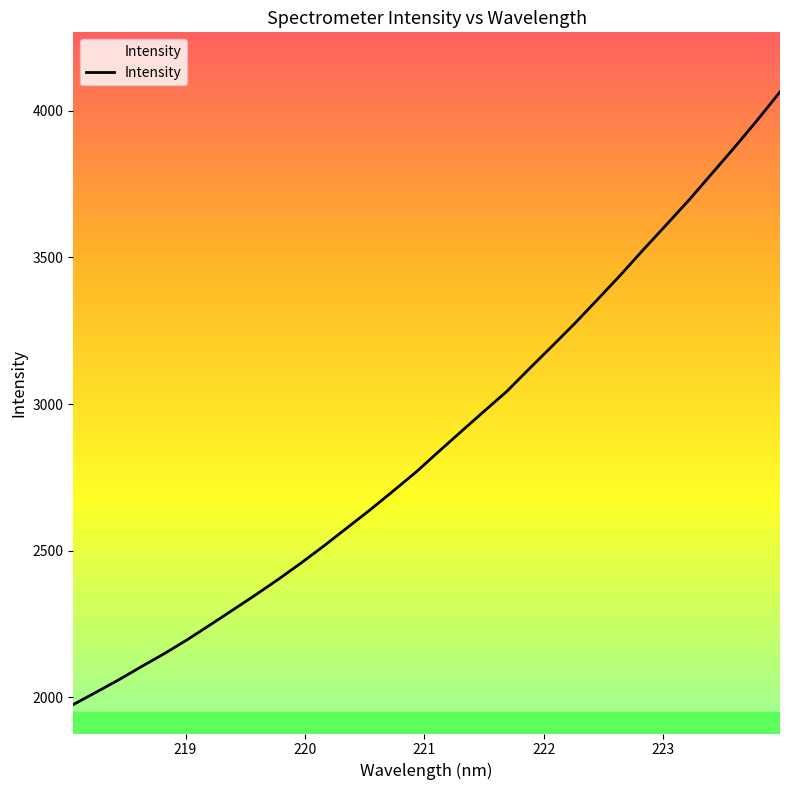

What is the greatest value displayed?

4064.6